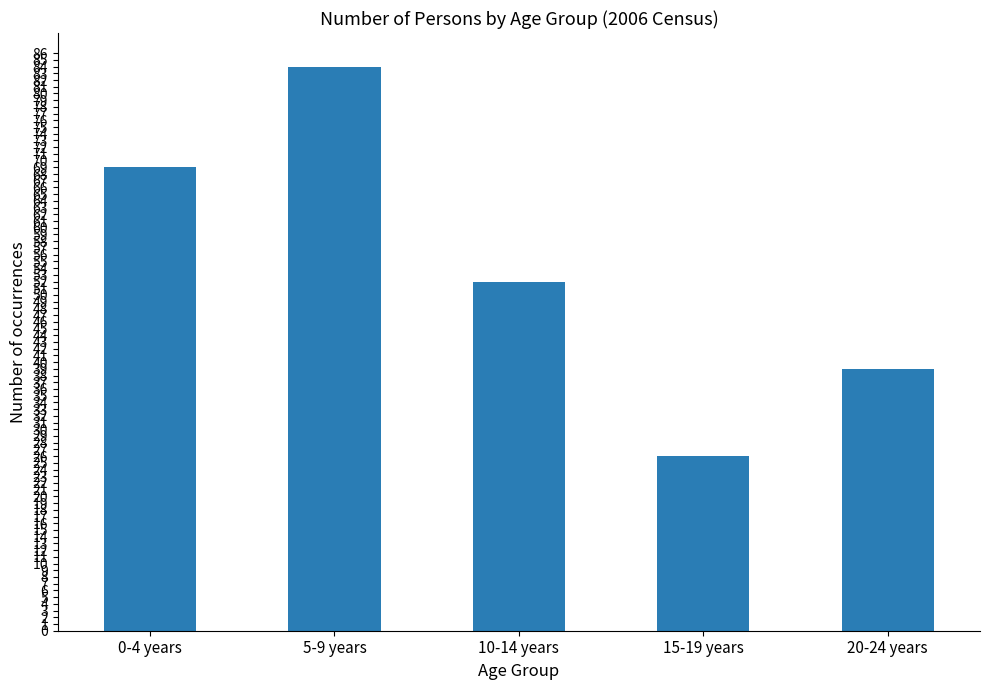

Which label corresponds to the smallest value in the chart?

15-19 years